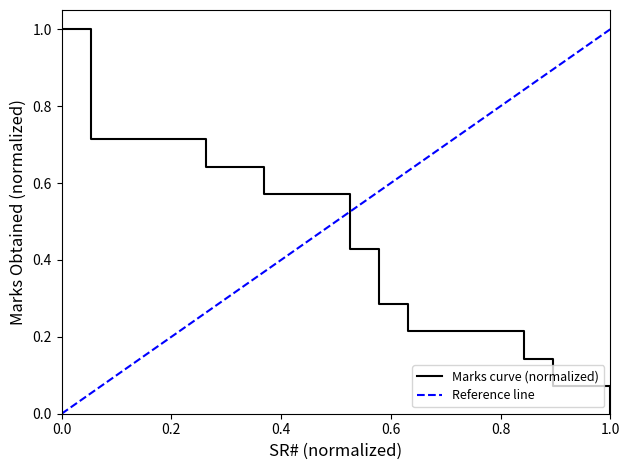

Reading left to right, transcribe all the data shown in this chart.

1.0	0.7	0.7	0.7	0.7	0.6	0.6	0.6	0.6	0.6	0.4	0.3	0.2	0.2	0.2	0.2	0.1	0.1	0.1	0.0